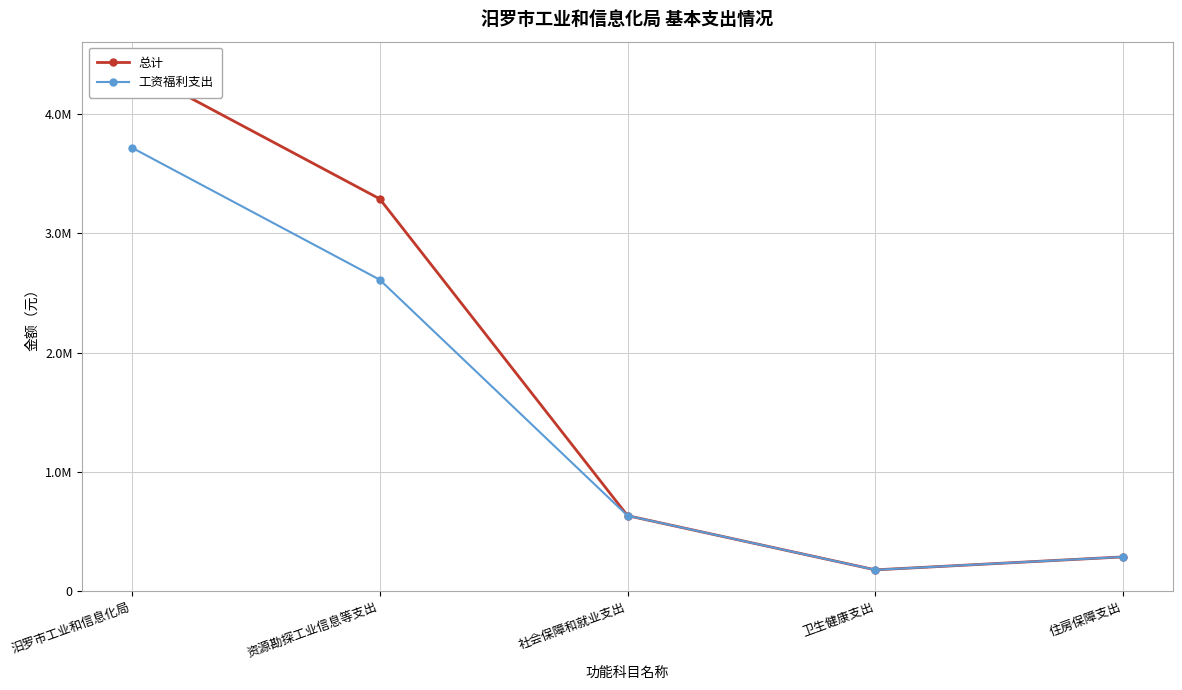

Rank the series by their average value, from highest to lowest.

总计, 工资福利支出